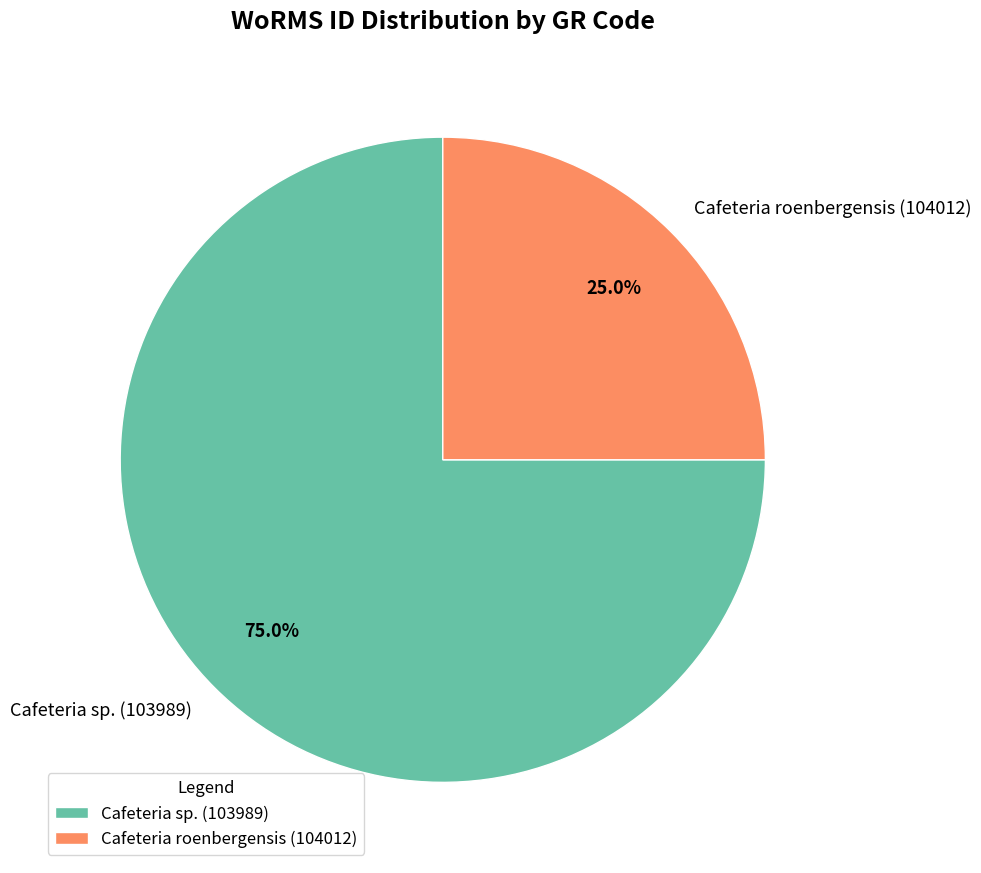

Approximately how many times larger is the value at Cafeteria sp. (103989) compared to Cafeteria roenbergensis (104012)?

3.0